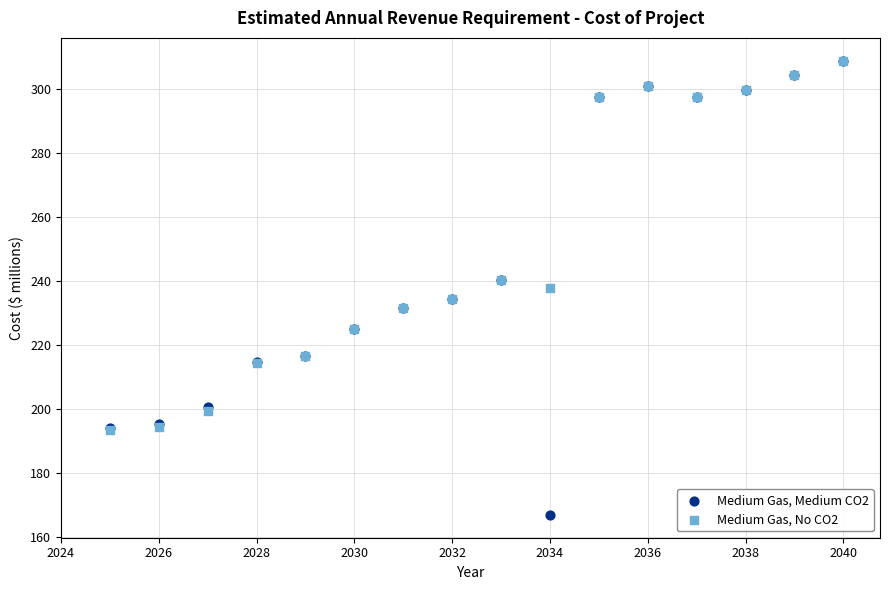

What are all the series names shown in the legend?

Medium Gas, Medium CO2, Medium Gas, No CO2